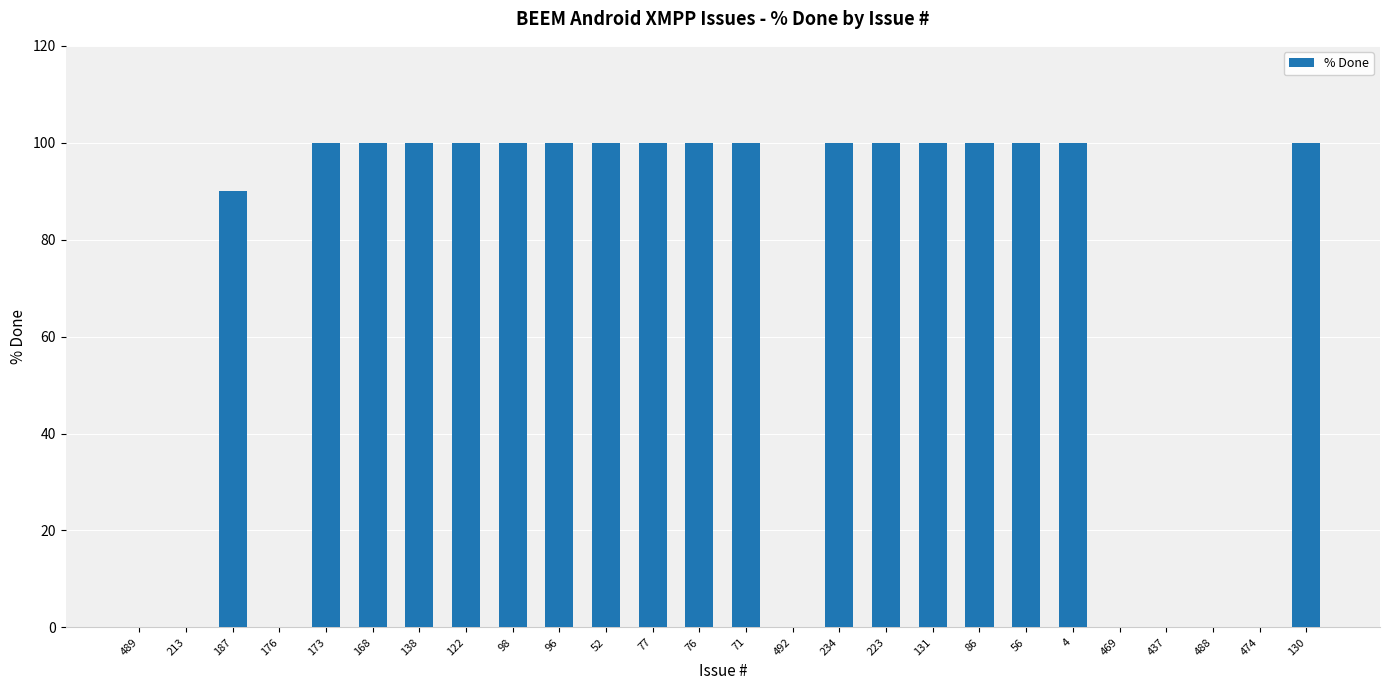

The value at 474 is 0. True or false?

True